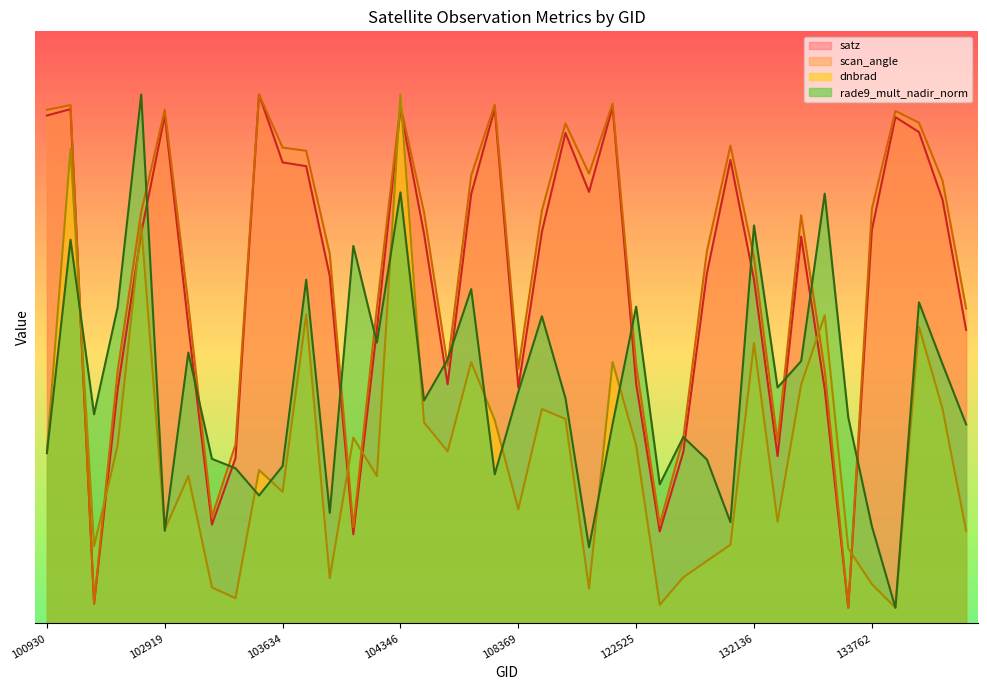

At which category does dnbrad reach its first local peak?

102421